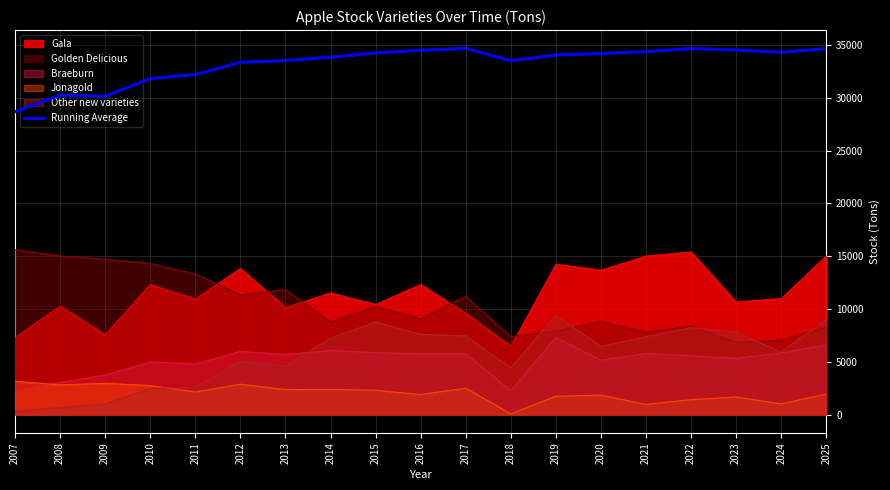

Which label corresponds to the largest value in the chart?

2017